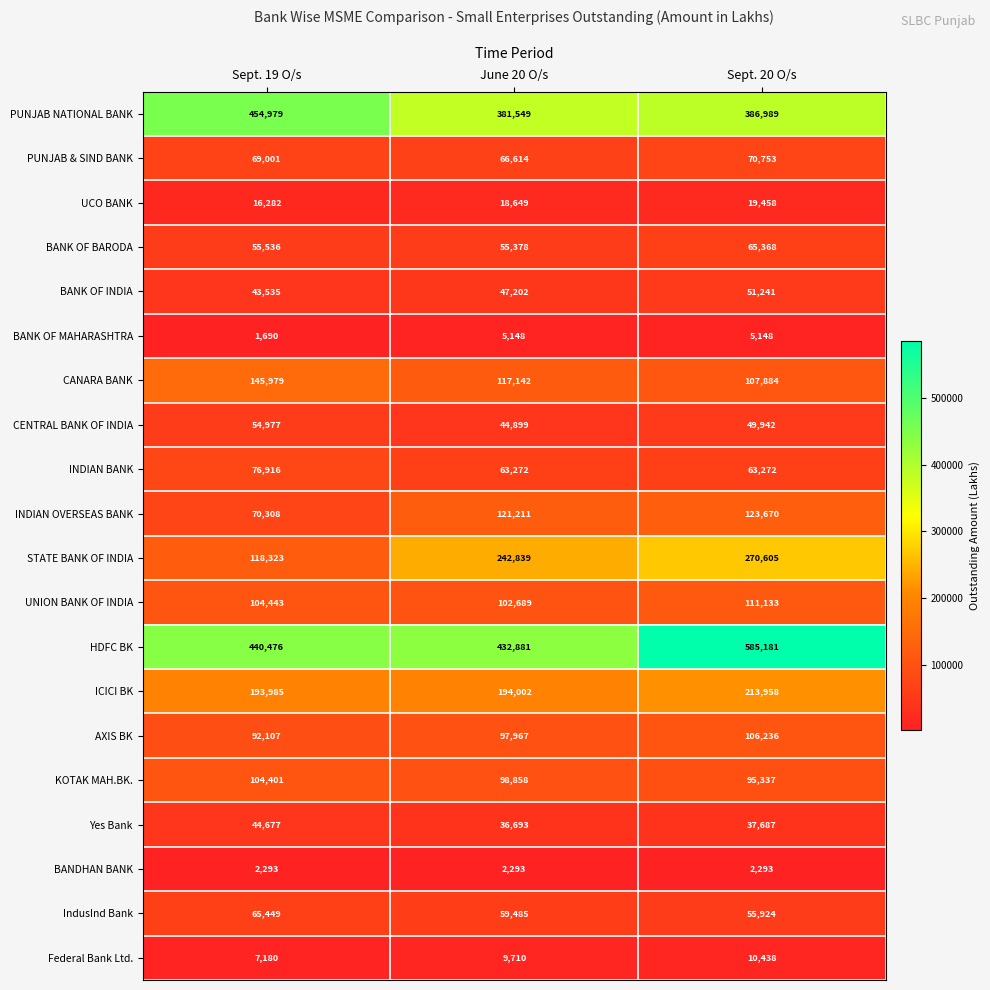

Which series has the widest spread of values?

HDFC BK